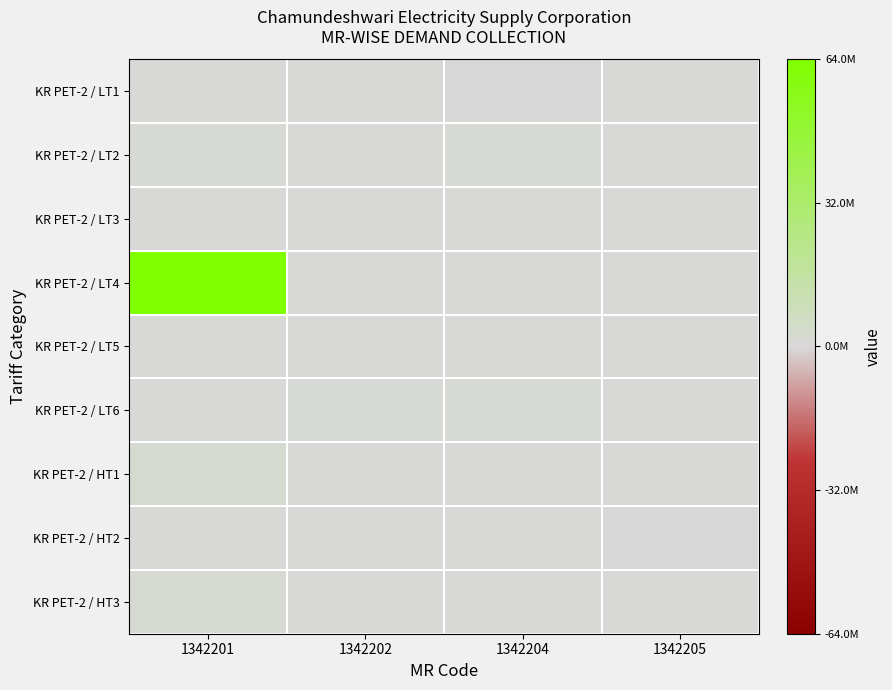

At which category is the sum across all series the highest?

1342201